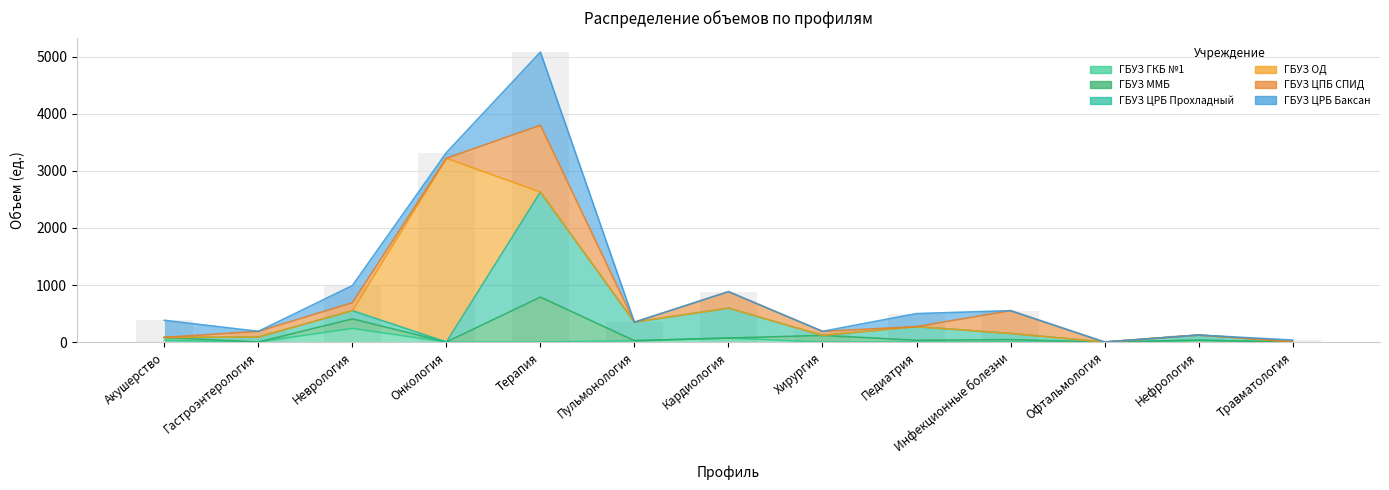

Which series has the widest spread of values?

ГБУЗ ОД